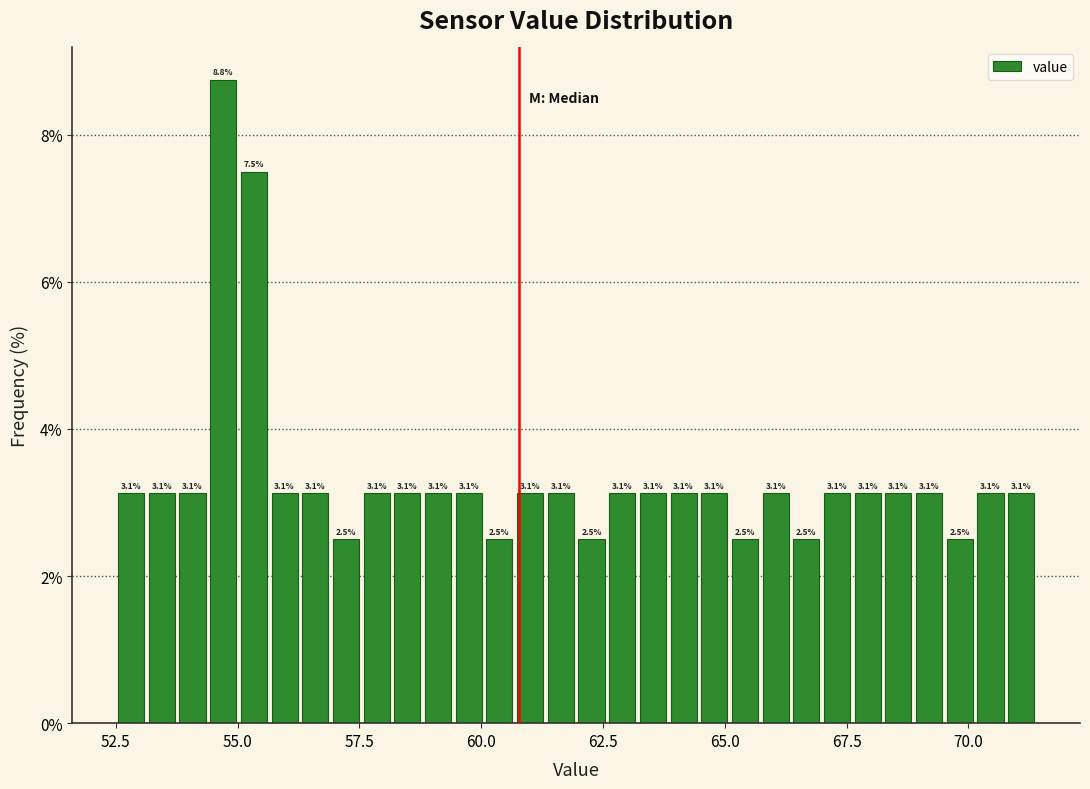

Read against the x-axis, roughly where is the centre of the tallest bar?

54.5